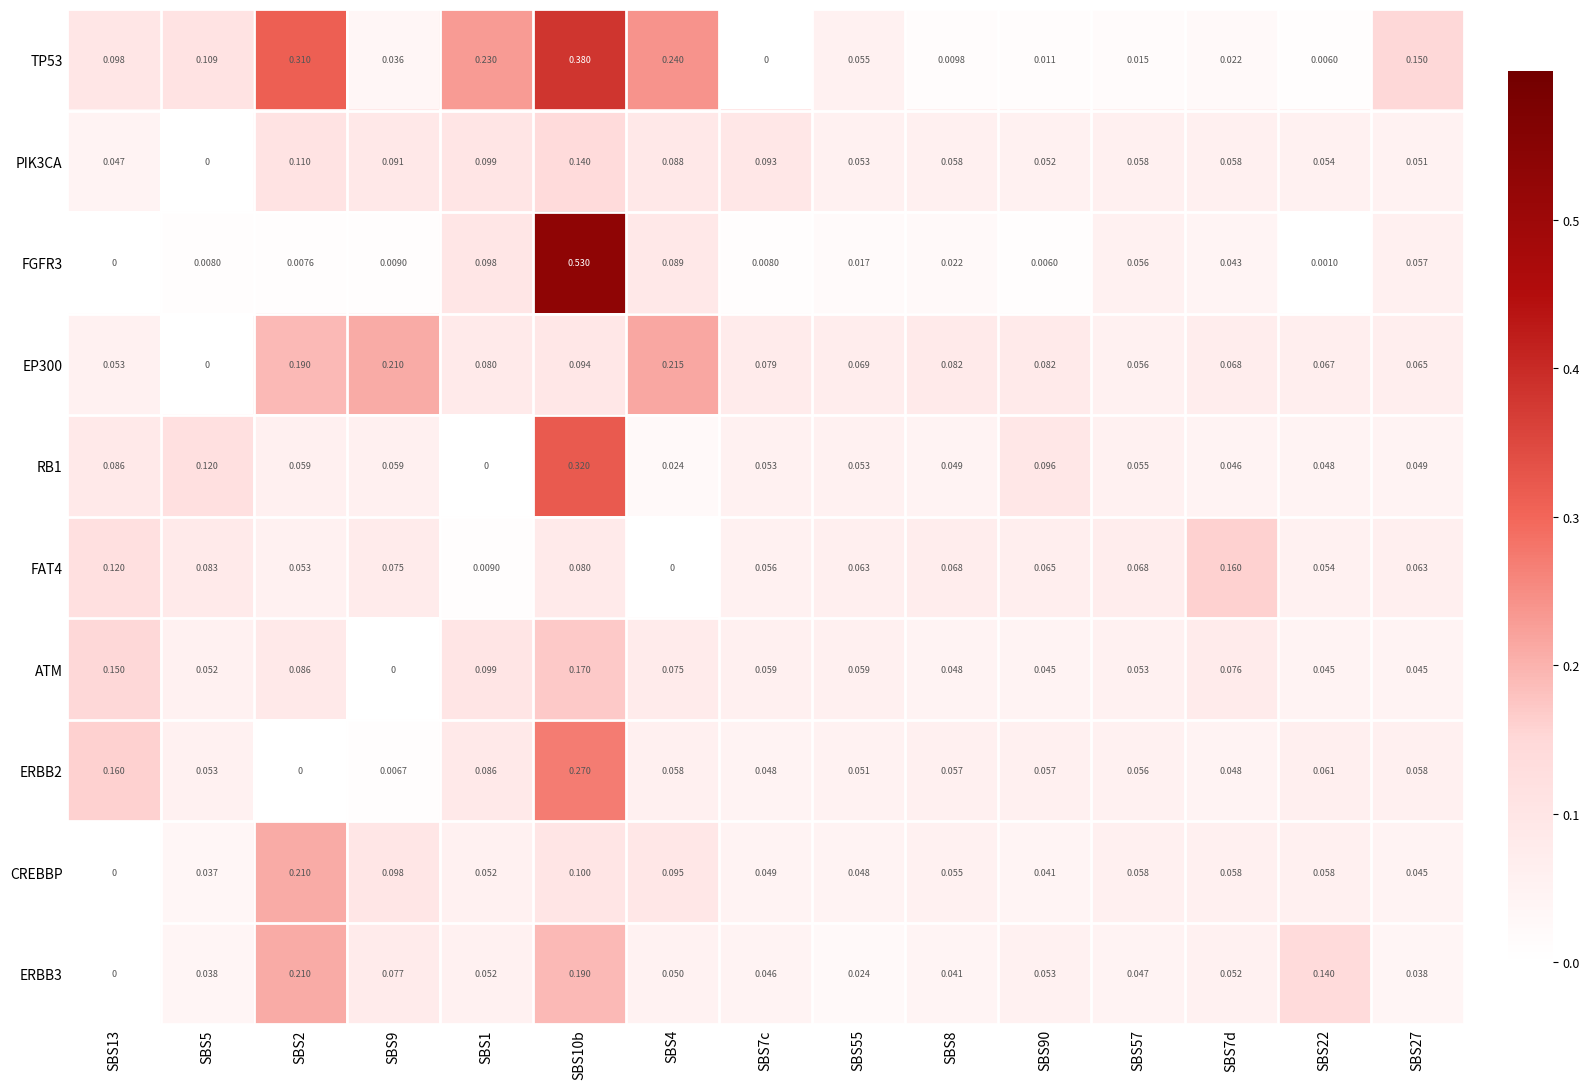

Rank the series by their maximum value, from lowest to highest.

PIK3CA, FAT4, ATM, CREBBP, ERBB3, EP300, ERBB2, RB1, TP53, FGFR3